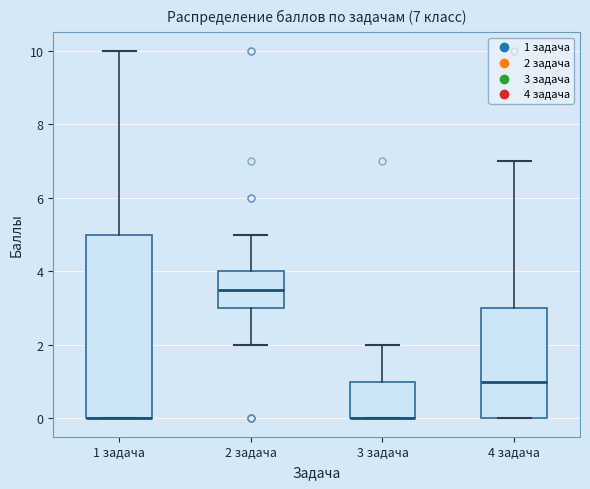

Which box is the tallest, from its lower edge to its upper edge?

1 задача